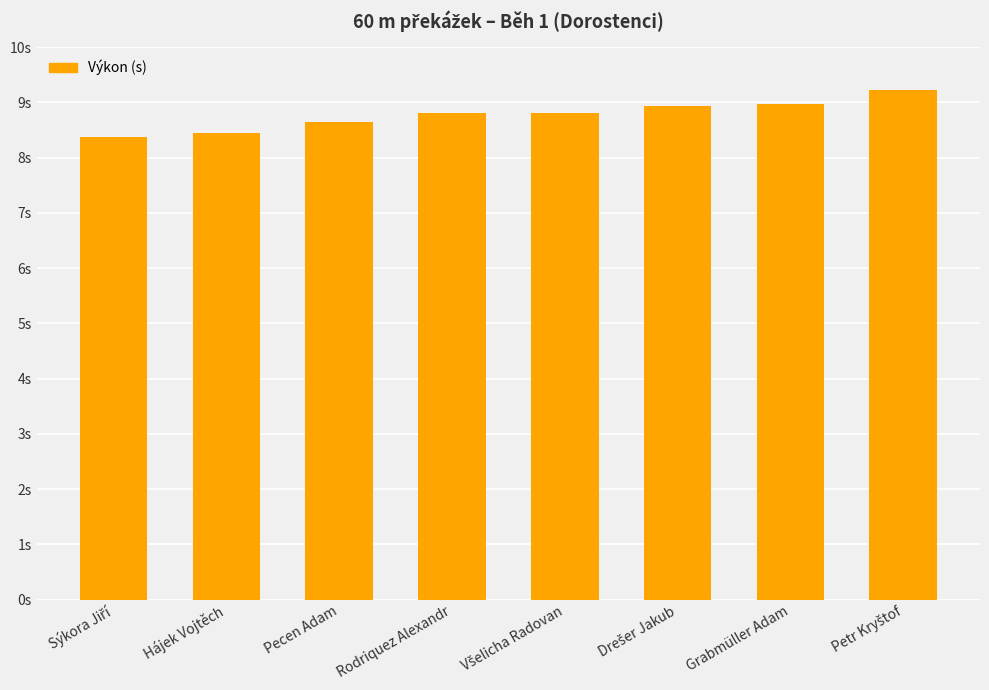

At which label is the value closest to 8?

Sýkora Jiří